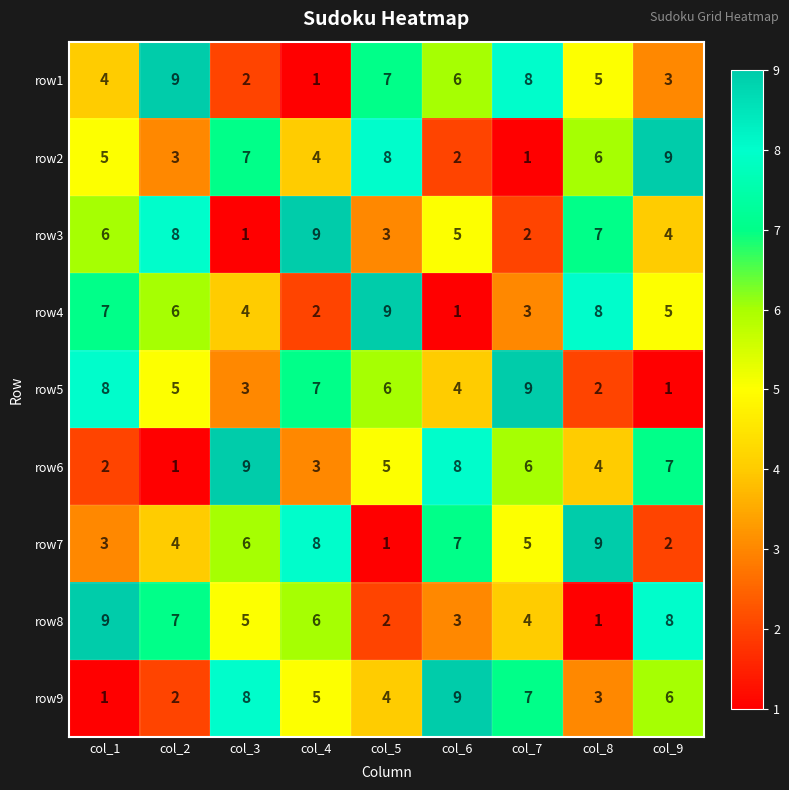

At which label does row3 reach its minimum?

col_3